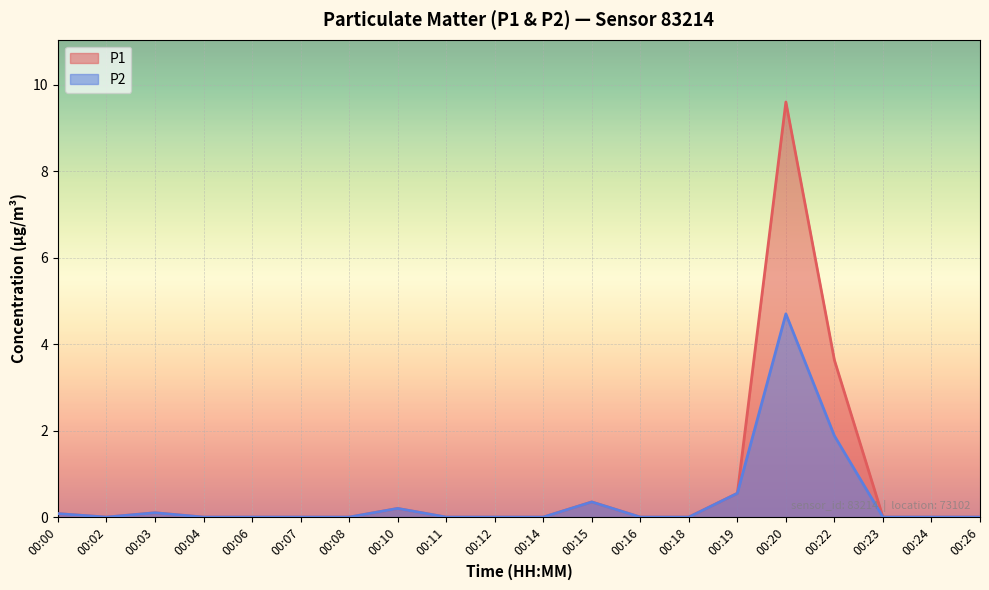

What is the difference between the maximum and minimum values in the P2 series?

4.7